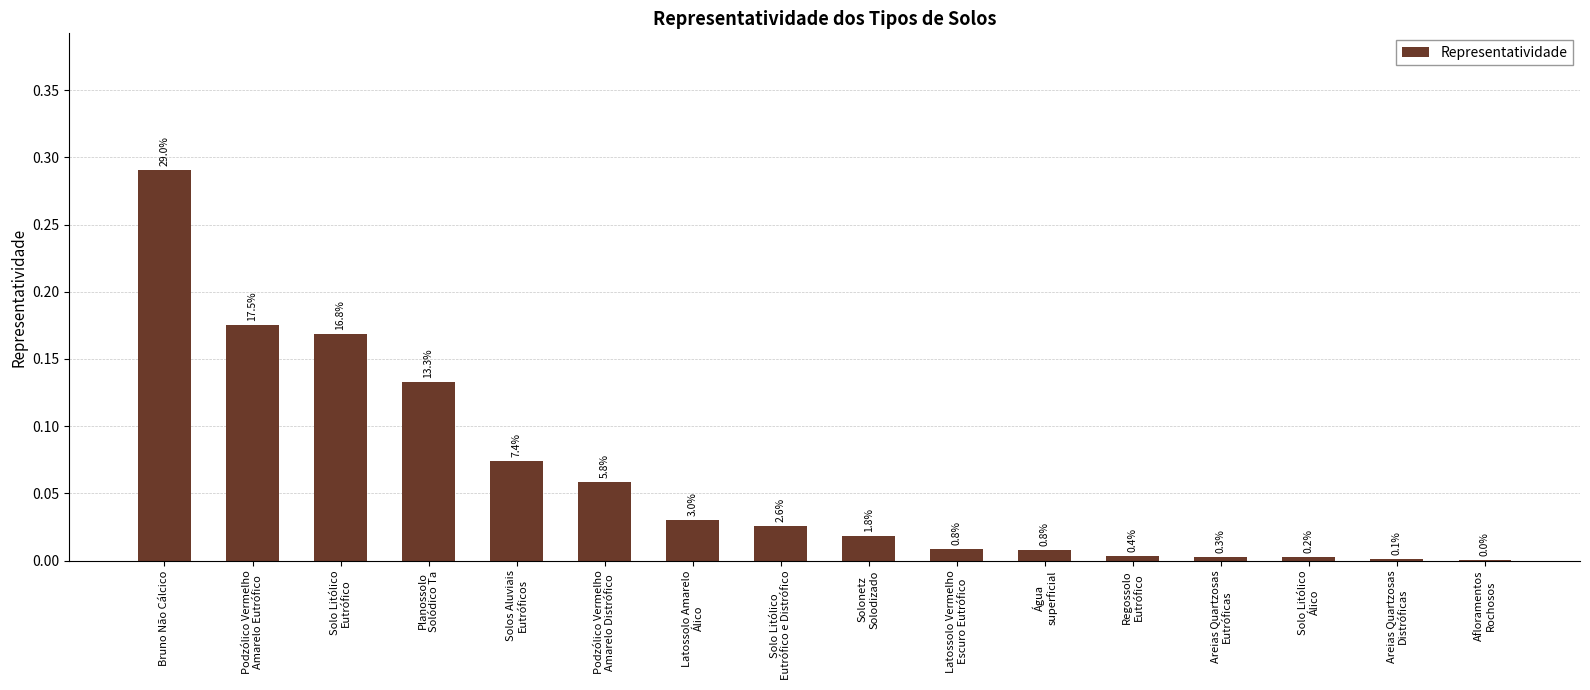

Are the bars horizontal?

No